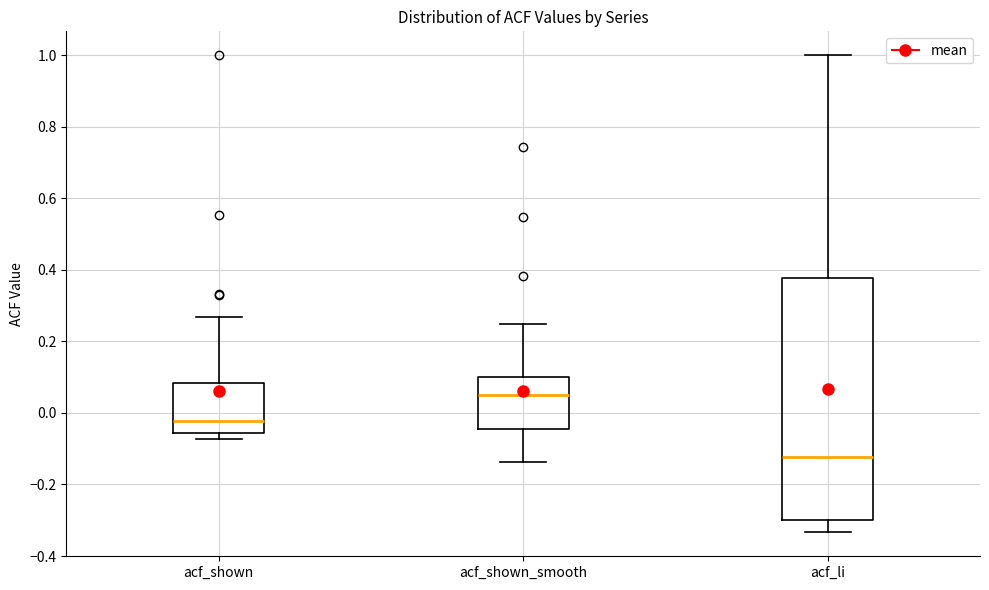

Reading left to right, read every box against the y-axis: the position of its median line, the range the box covers, and the ends of its whiskers. The values are not printed on the chart, so give them approximately, as read against the axis.

acf_shown: median -0.02, box -0.06 to 0.08, whiskers -0.08 to 0.26
acf_shown_smooth: median 0.06, box -0.04 to 0.10, whiskers -0.14 to 0.24
acf_li: median -0.12, box -0.30 to 0.38, whiskers -0.34 to 1.00